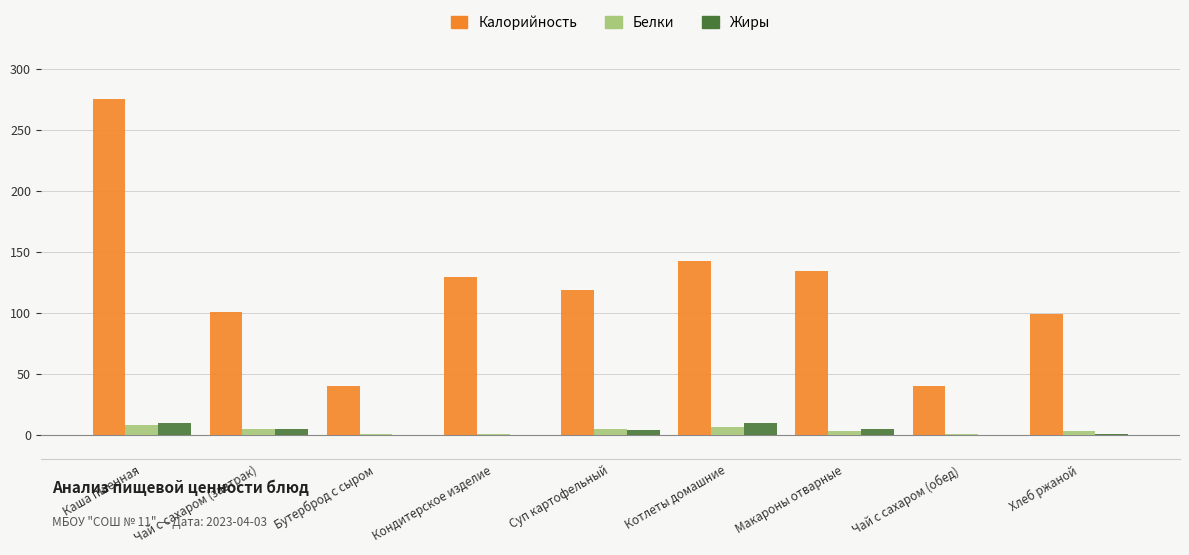

Which series has the largest total across all categories?

Калорийность